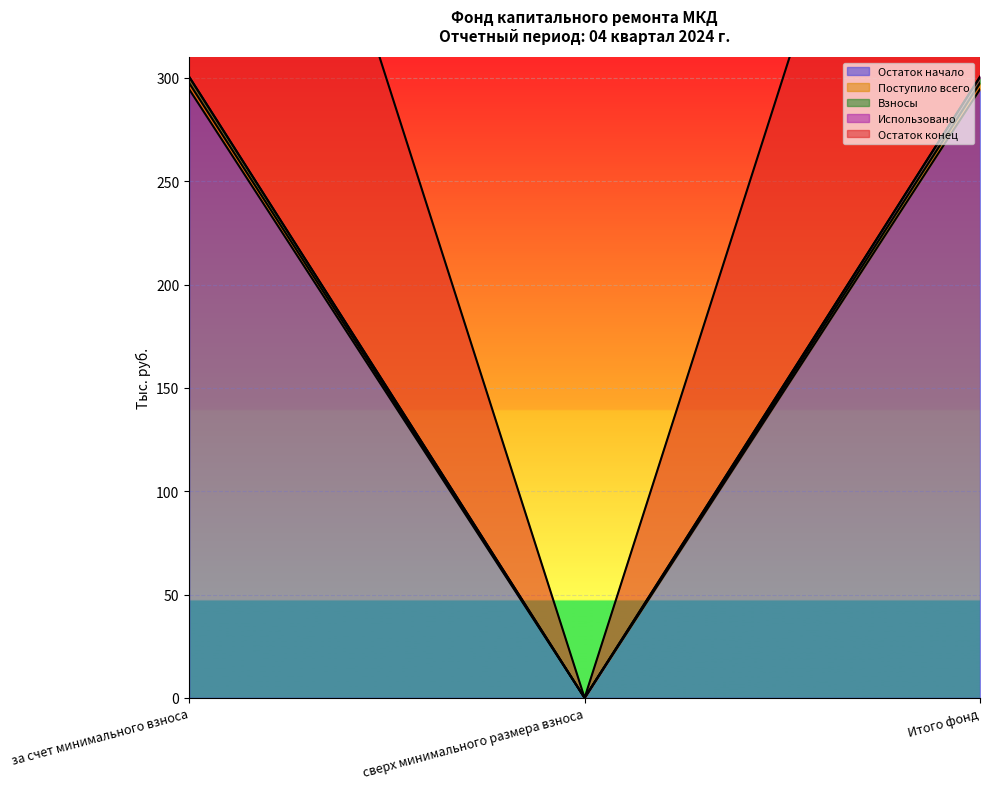

At how many categories does at least one series exceed 84?

2